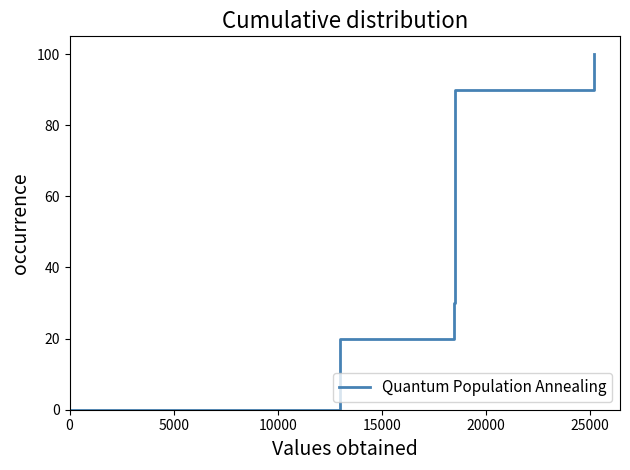

What is the maximum value shown in the chart?

100